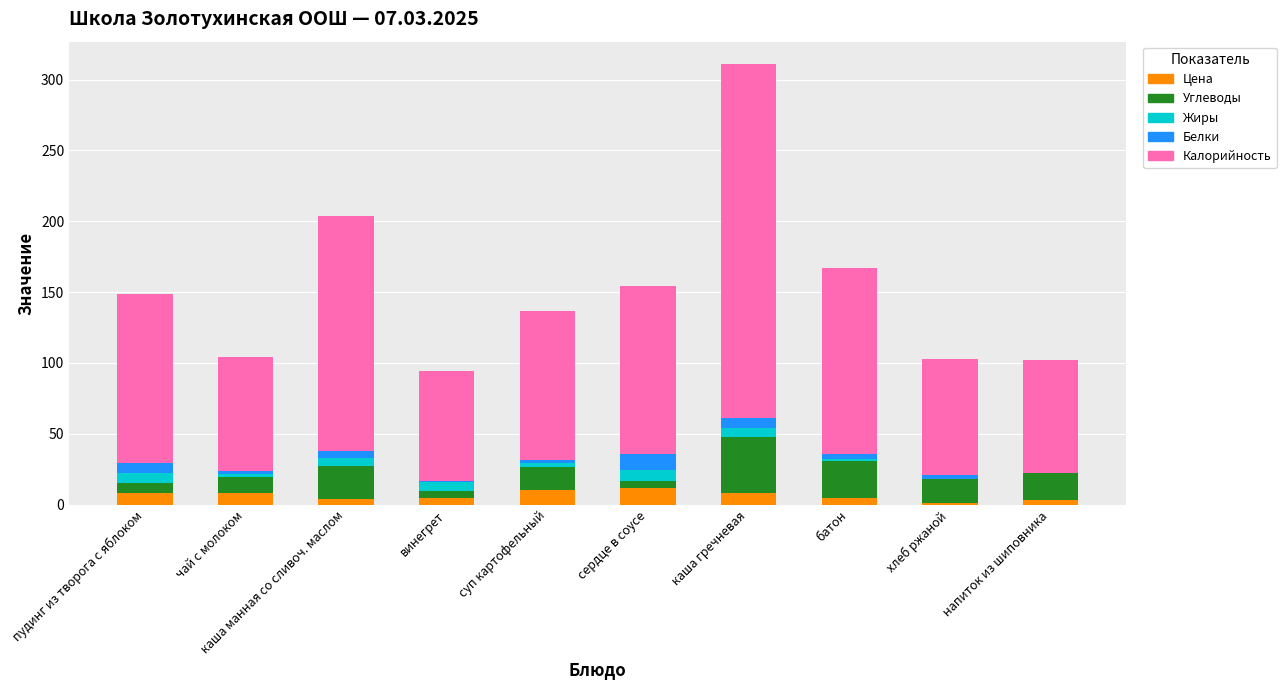

What is the sum of all Цена values?

64.0